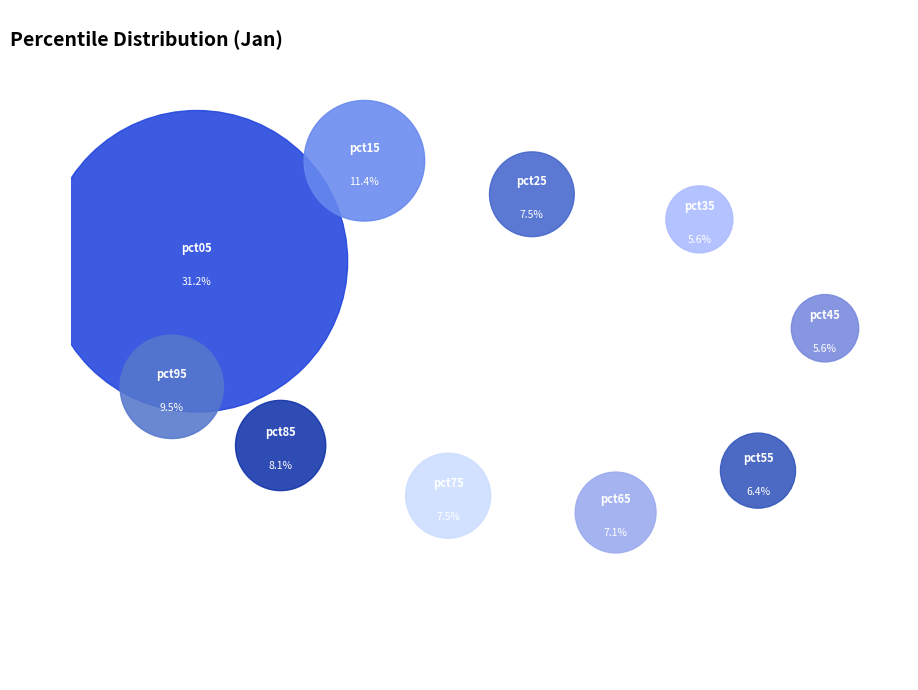

How many slices are in this pie chart?

10